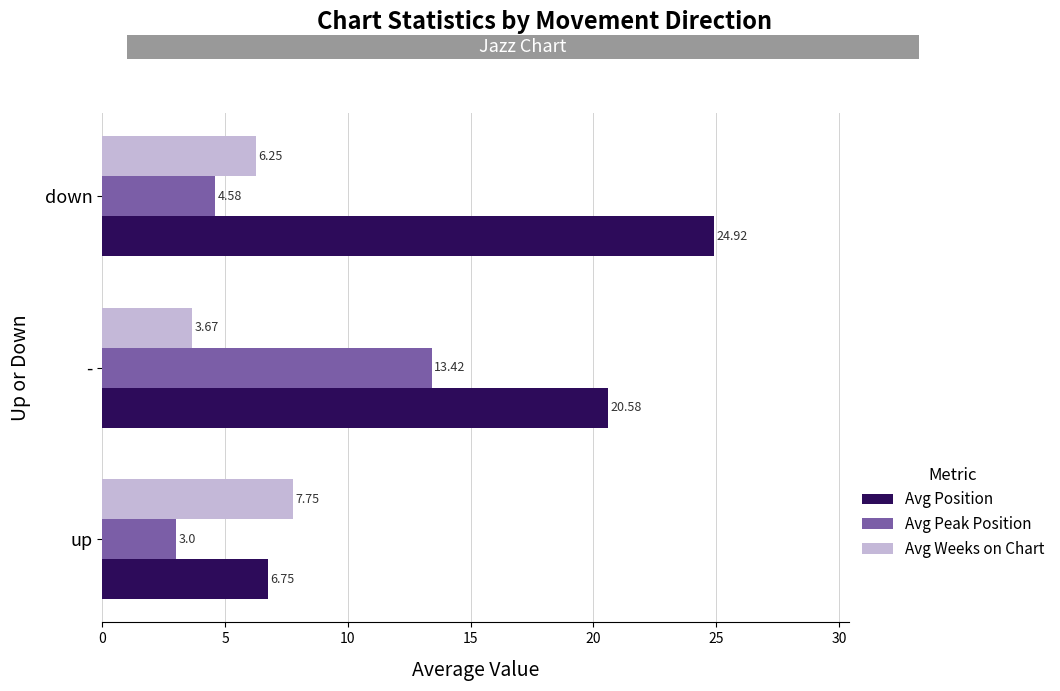

List the series in order of their peak value, highest first.

Avg Position, Avg Peak Position, Avg Weeks on Chart